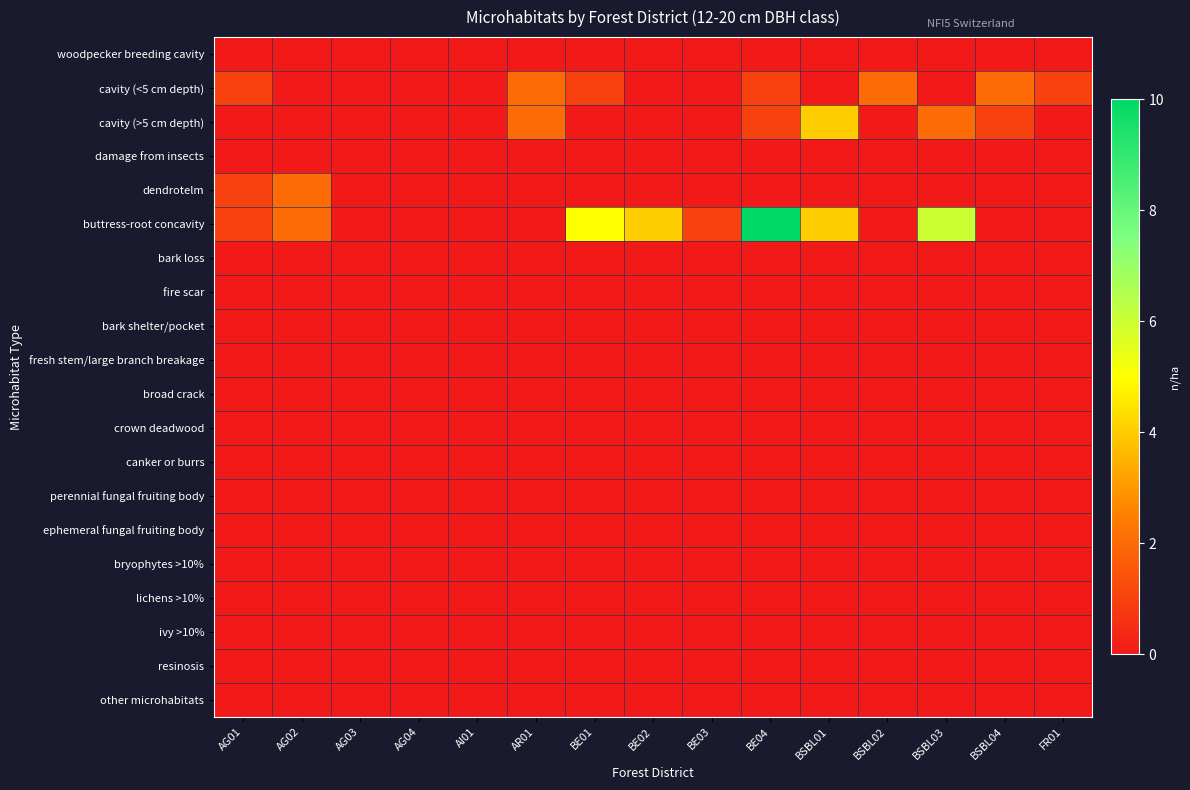

Reading left to right, extract all data points from this chart.

woodpecker breeding cavity: AG01=0	AG02=0	AG03=0	AG04=0	AI01=0	AR01=0	BE01=0	BE02=0	BE03=0	BE04=0	BSBL01=0	BSBL02=0	BSBL03=0	BSBL04=0	FR01=0
cavity (<5 cm depth): AG01=1	AG02=0	AG03=0	AG04=0	AI01=0	AR01=2	BE01=1	BE02=0	BE03=0	BE04=1	BSBL01=0	BSBL02=2	BSBL03=0	BSBL04=2	FR01=1
cavity (>5 cm depth): AG01=0	AG02=0	AG03=0	AG04=0	AI01=0	AR01=2	BE01=0	BE02=0	BE03=0	BE04=1	BSBL01=4	BSBL02=0	BSBL03=2	BSBL04=1	FR01=0
damage from insects: AG01=0	AG02=0	AG03=0	AG04=0	AI01=0	AR01=0	BE01=0	BE02=0	BE03=0	BE04=0	BSBL01=0	BSBL02=0	BSBL03=0	BSBL04=0	FR01=0
dendrotelm: AG01=1	AG02=2	AG03=0	AG04=0	AI01=0	AR01=0	BE01=0	BE02=0	BE03=0	BE04=0	BSBL01=0	BSBL02=0	BSBL03=0	BSBL04=0	FR01=0
buttress-root concavity: AG01=1	AG02=2	AG03=0	AG04=0	AI01=0	AR01=0	BE01=5	BE02=4	BE03=1	BE04=10	BSBL01=4	BSBL02=0	BSBL03=6	BSBL04=0	FR01=0
bark loss: AG01=0	AG02=0	AG03=0	AG04=0	AI01=0	AR01=0	BE01=0	BE02=0	BE03=0	BE04=0	BSBL01=0	BSBL02=0	BSBL03=0	BSBL04=0	FR01=0
fire scar: AG01=0	AG02=0	AG03=0	AG04=0	AI01=0	AR01=0	BE01=0	BE02=0	BE03=0	BE04=0	BSBL01=0	BSBL02=0	BSBL03=0	BSBL04=0	FR01=0
bark shelter/pocket: AG01=0	AG02=0	AG03=0	AG04=0	AI01=0	AR01=0	BE01=0	BE02=0	BE03=0	BE04=0	BSBL01=0	BSBL02=0	BSBL03=0	BSBL04=0	FR01=0
fresh stem/large branch breakage: AG01=0	AG02=0	AG03=0	AG04=0	AI01=0	AR01=0	BE01=0	BE02=0	BE03=0	BE04=0	BSBL01=0	BSBL02=0	BSBL03=0	BSBL04=0	FR01=0
broad crack: AG01=0	AG02=0	AG03=0	AG04=0	AI01=0	AR01=0	BE01=0	BE02=0	BE03=0	BE04=0	BSBL01=0	BSBL02=0	BSBL03=0	BSBL04=0	FR01=0
crown deadwood: AG01=0	AG02=0	AG03=0	AG04=0	AI01=0	AR01=0	BE01=0	BE02=0	BE03=0	BE04=0	BSBL01=0	BSBL02=0	BSBL03=0	BSBL04=0	FR01=0
canker or burrs: AG01=0	AG02=0	AG03=0	AG04=0	AI01=0	AR01=0	BE01=0	BE02=0	BE03=0	BE04=0	BSBL01=0	BSBL02=0	BSBL03=0	BSBL04=0	FR01=0
perennial fungal fruiting body: AG01=0	AG02=0	AG03=0	AG04=0	AI01=0	AR01=0	BE01=0	BE02=0	BE03=0	BE04=0	BSBL01=0	BSBL02=0	BSBL03=0	BSBL04=0	FR01=0
ephemeral fungal fruiting body: AG01=0	AG02=0	AG03=0	AG04=0	AI01=0	AR01=0	BE01=0	BE02=0	BE03=0	BE04=0	BSBL01=0	BSBL02=0	BSBL03=0	BSBL04=0	FR01=0
bryophytes >10%: AG01=0	AG02=0	AG03=0	AG04=0	AI01=0	AR01=0	BE01=0	BE02=0	BE03=0	BE04=0	BSBL01=0	BSBL02=0	BSBL03=0	BSBL04=0	FR01=0
lichens >10%: AG01=0	AG02=0	AG03=0	AG04=0	AI01=0	AR01=0	BE01=0	BE02=0	BE03=0	BE04=0	BSBL01=0	BSBL02=0	BSBL03=0	BSBL04=0	FR01=0
ivy >10%: AG01=0	AG02=0	AG03=0	AG04=0	AI01=0	AR01=0	BE01=0	BE02=0	BE03=0	BE04=0	BSBL01=0	BSBL02=0	BSBL03=0	BSBL04=0	FR01=0
resinosis: AG01=0	AG02=0	AG03=0	AG04=0	AI01=0	AR01=0	BE01=0	BE02=0	BE03=0	BE04=0	BSBL01=0	BSBL02=0	BSBL03=0	BSBL04=0	FR01=0
other microhabitats: AG01=0	AG02=0	AG03=0	AG04=0	AI01=0	AR01=0	BE01=0	BE02=0	BE03=0	BE04=0	BSBL01=0	BSBL02=0	BSBL03=0	BSBL04=0	FR01=0